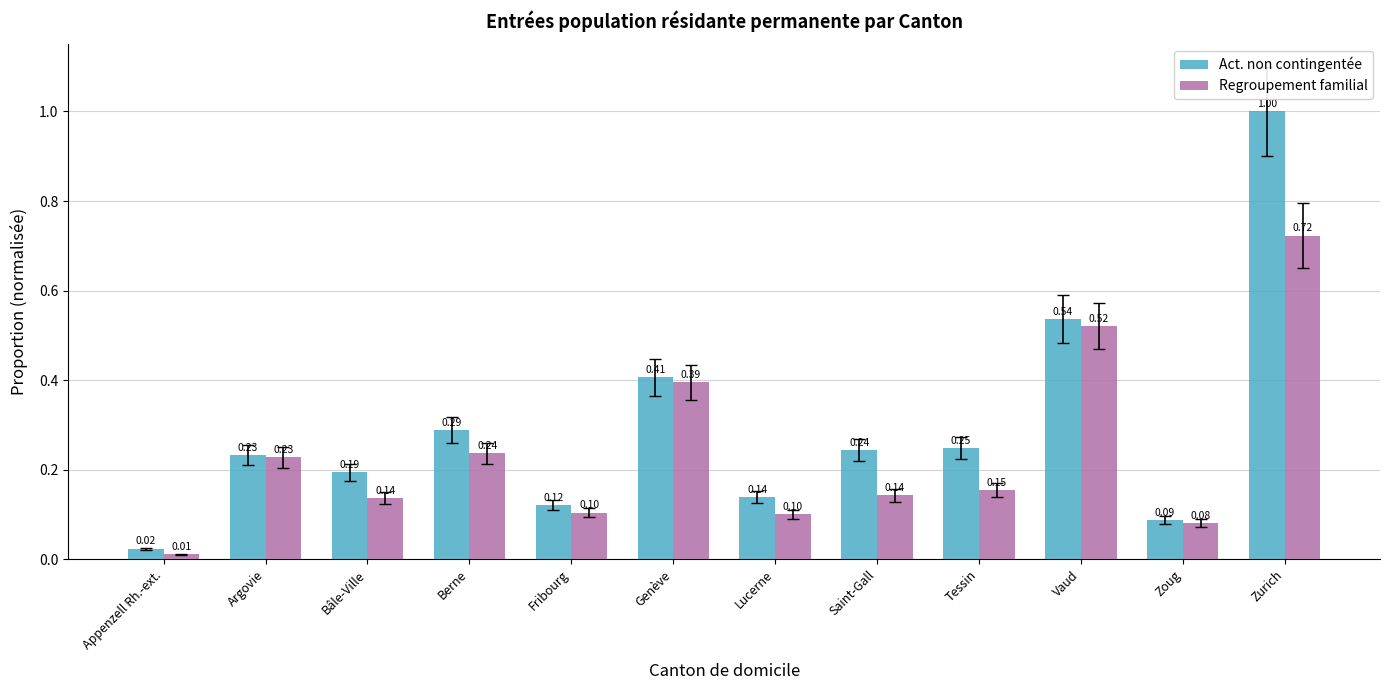

Which series has the largest total across all categories?

Act. non contingentée